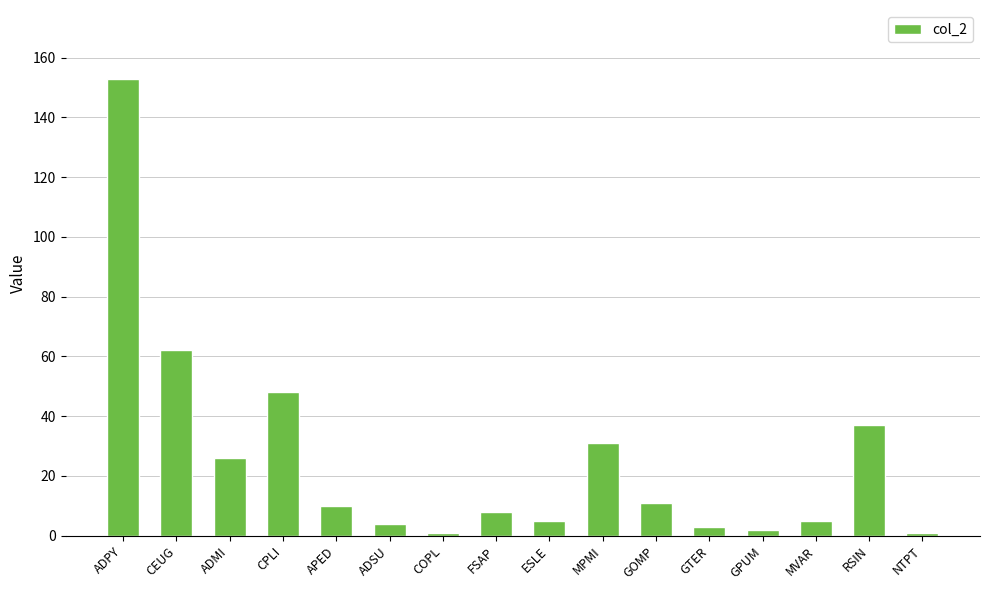

Read the value at RSIN, to the nearest 10.

40